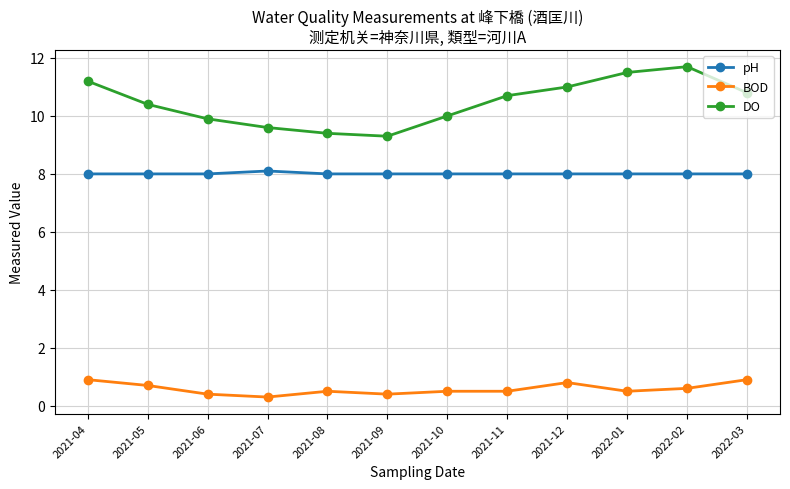

What is the lowest value of the pH series?

8.0